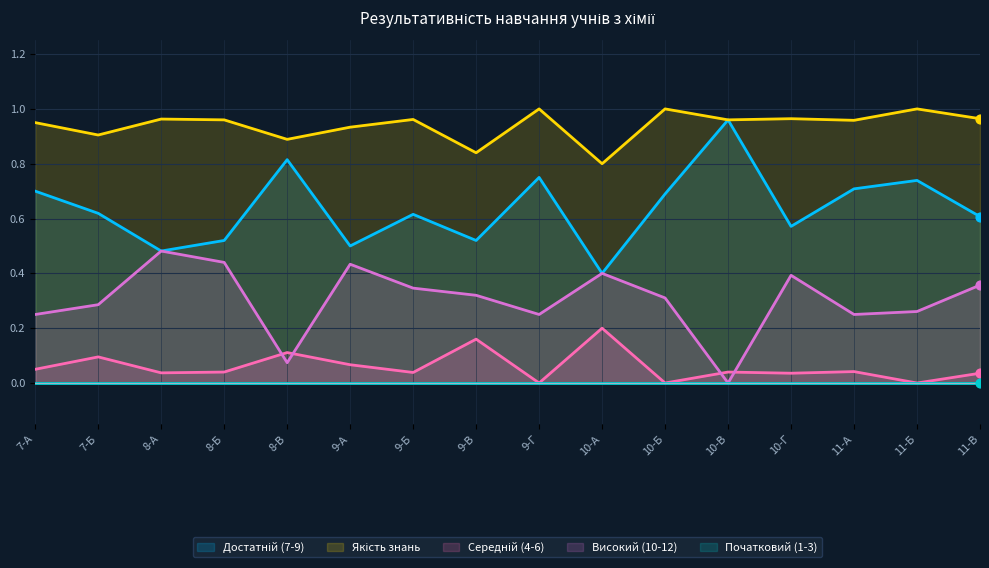

At which category is the sum across all series the highest?

9-Г